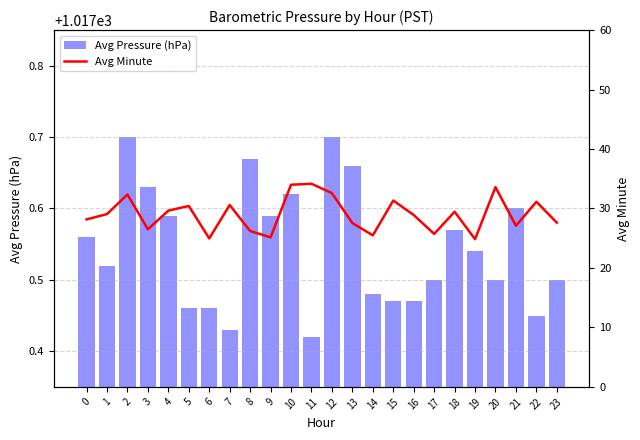

Reading left to right, transcribe all the data shown in this chart.

Avg Pressure (hPa): 1017.6	1017.5	1017.7	1017.6	1017.6	1017.5	1017.5	1017.4	1017.7	1017.6	1017.6	1017.4	1017.7	1017.7	1017.5	1017.5	1017.5	1017.5	1017.6	1017.5	1017.5	1017.6	1017.5	1017.5
Avg Minute: 28.2	29.1	32.4	26.5	29.6	30.4	25.0	30.6	26.2	25.1	34.0	34.2	32.6	27.6	25.5	31.3	28.9	25.7	29.4	24.8	33.6	27.1	31.1	27.6